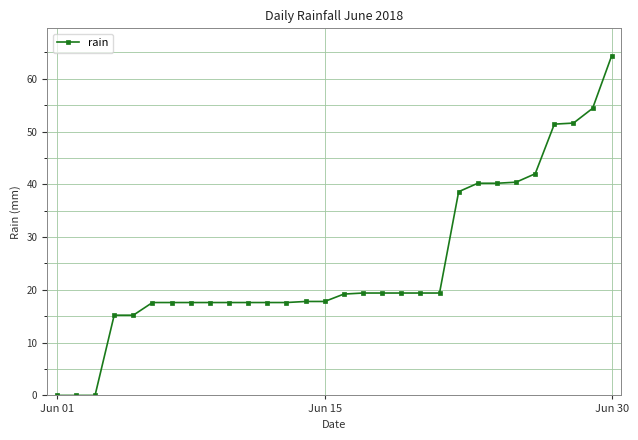

What is the maximum value shown in the chart?

64.4